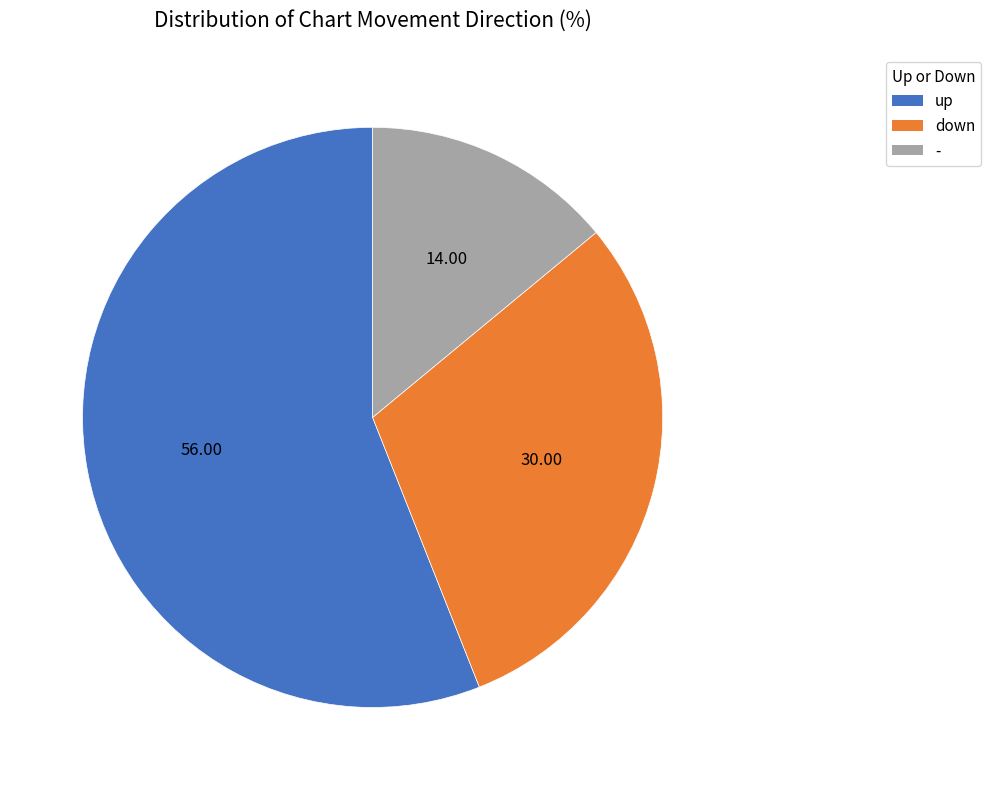

Which category has the smallest portion of the pie?

-